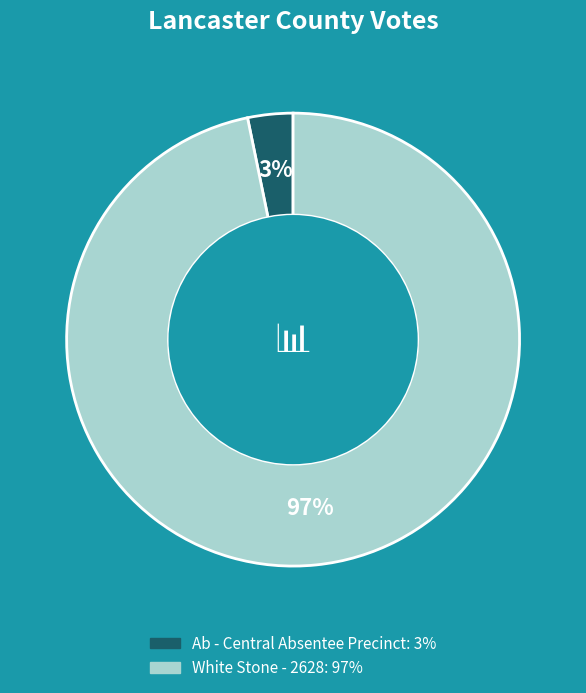

The White Stone - 2628 slice represents 97% of the pie. True or false?

True